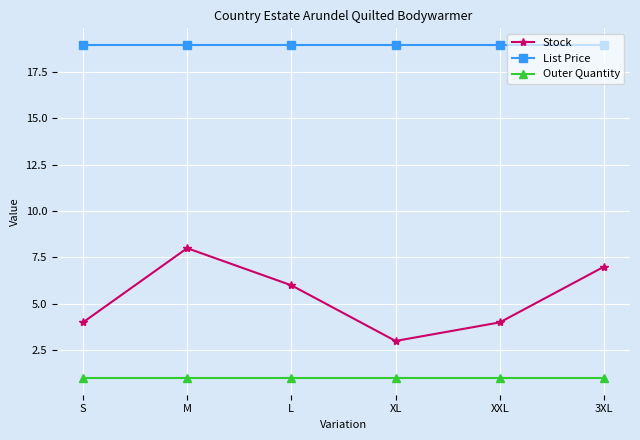

Count the number of data series in this chart.

3